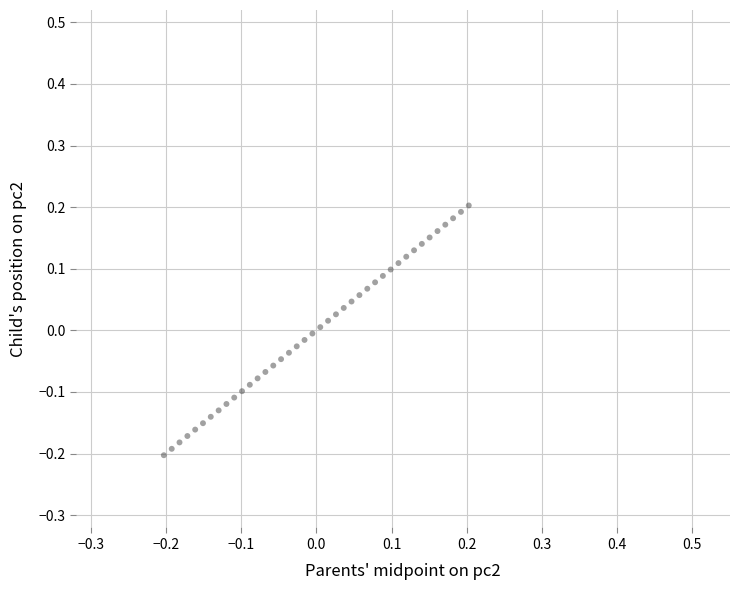

What is the range of X values (max minus min)?

0.4